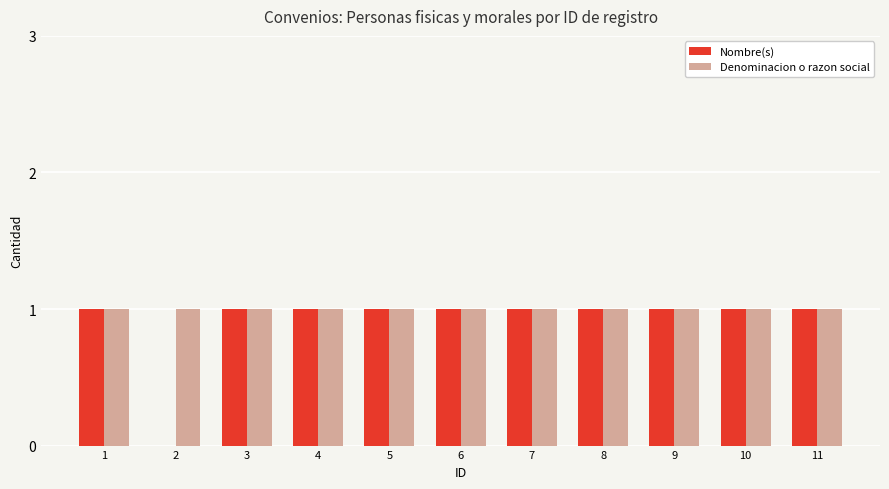

What are all the series names shown in the legend?

Nombre(s), Denominacion o razon social